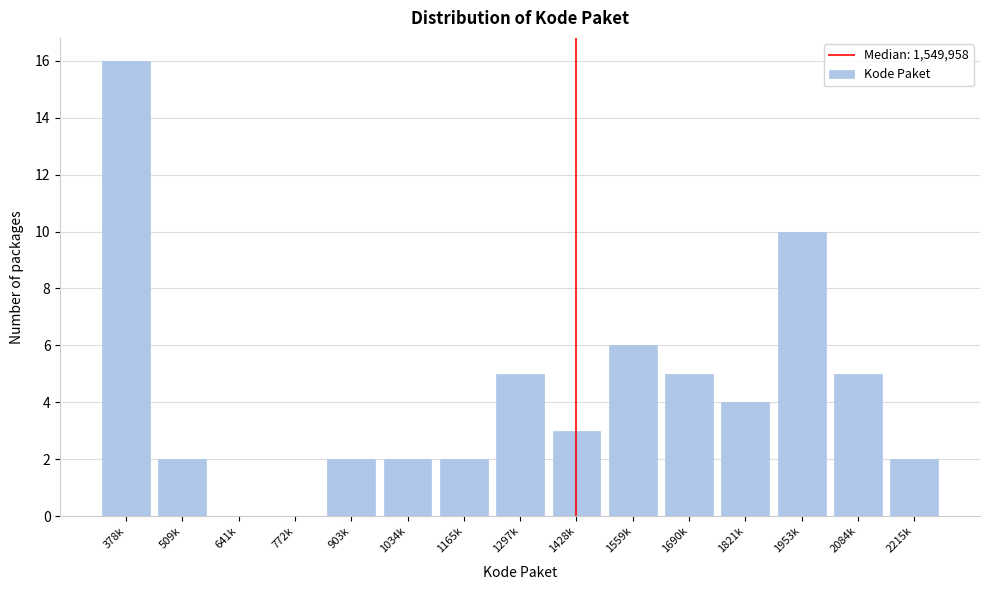

Reading left to right, list all the values displayed in this chart.

378k=16	509k=2	641k=0	772k=0	903k=2	1034k=2	1165k=2	1297k=5	1428k=3	1559k=6	1690k=5	1821k=4	1953k=10	2084k=5	2215k=2